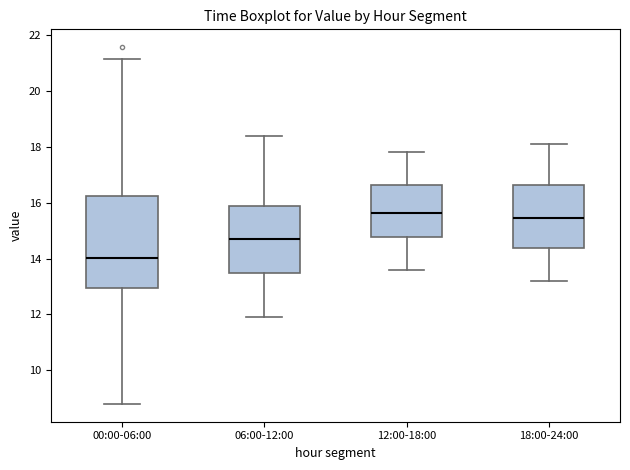

Reading left to right, transcribe this box plot: for each box, give where its median line is, the range the box spans, and where its two whiskers end, as read against the y-axis. The values are not printed on the chart, so give them approximately, as read against the axis.

00:00-06:00: median 14.0, box 13.0 to 16.2, whiskers 8.8 to 21.2
06:00-12:00: median 14.8, box 13.4 to 15.8, whiskers 12.0 to 18.4
12:00-18:00: median 15.6, box 14.8 to 16.6, whiskers 13.6 to 17.8
18:00-24:00: median 15.4, box 14.4 to 16.6, whiskers 13.2 to 18.2